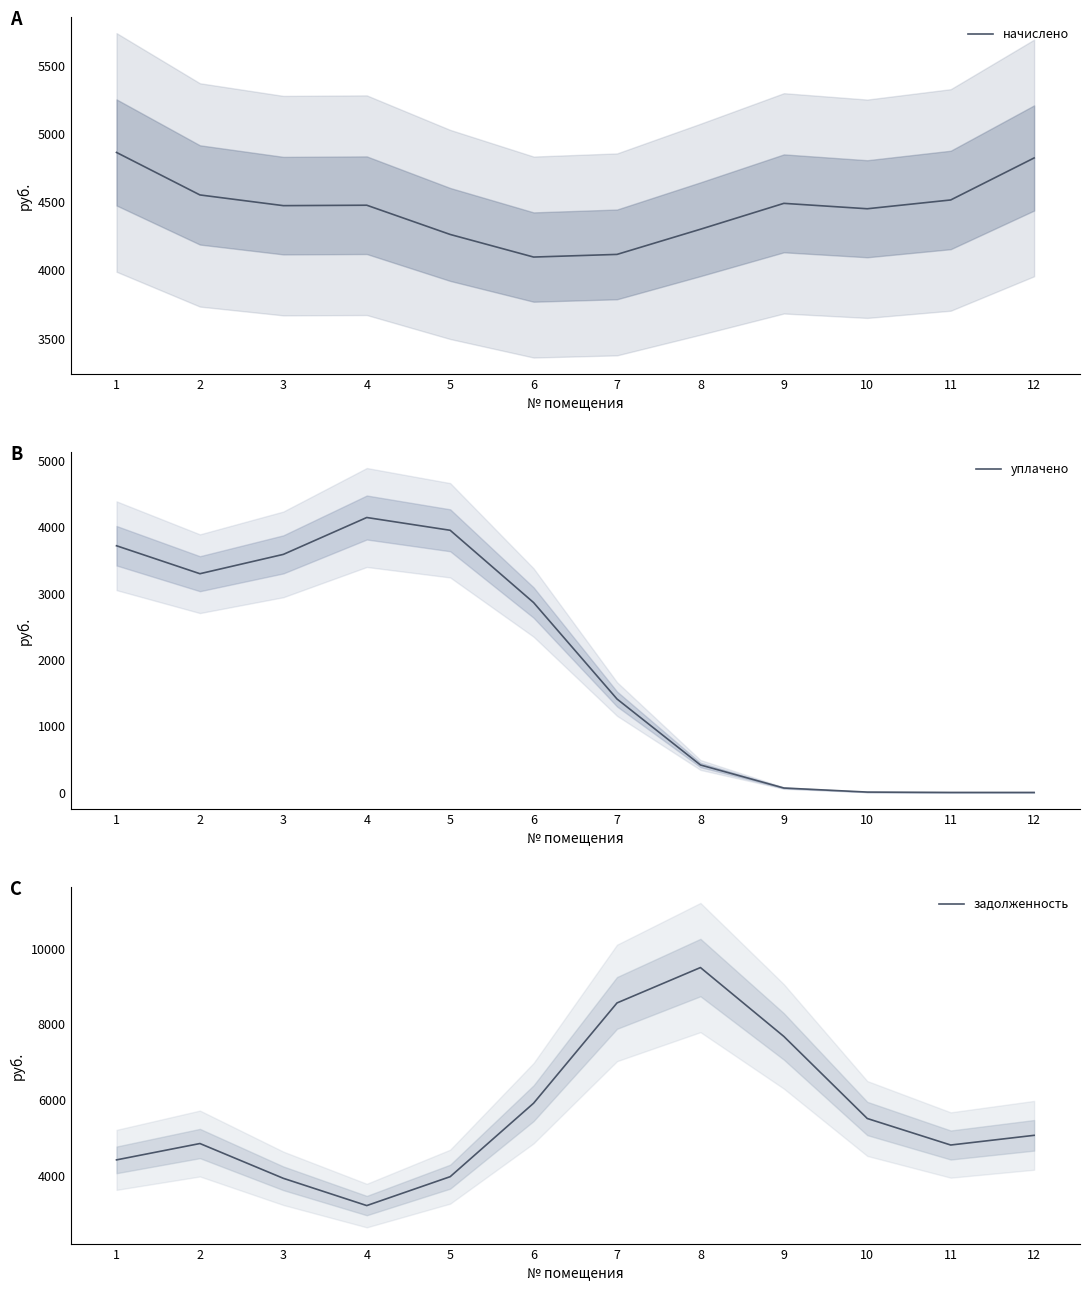

What are all the series names shown in the legend?

начислено, уплачено, задолженность